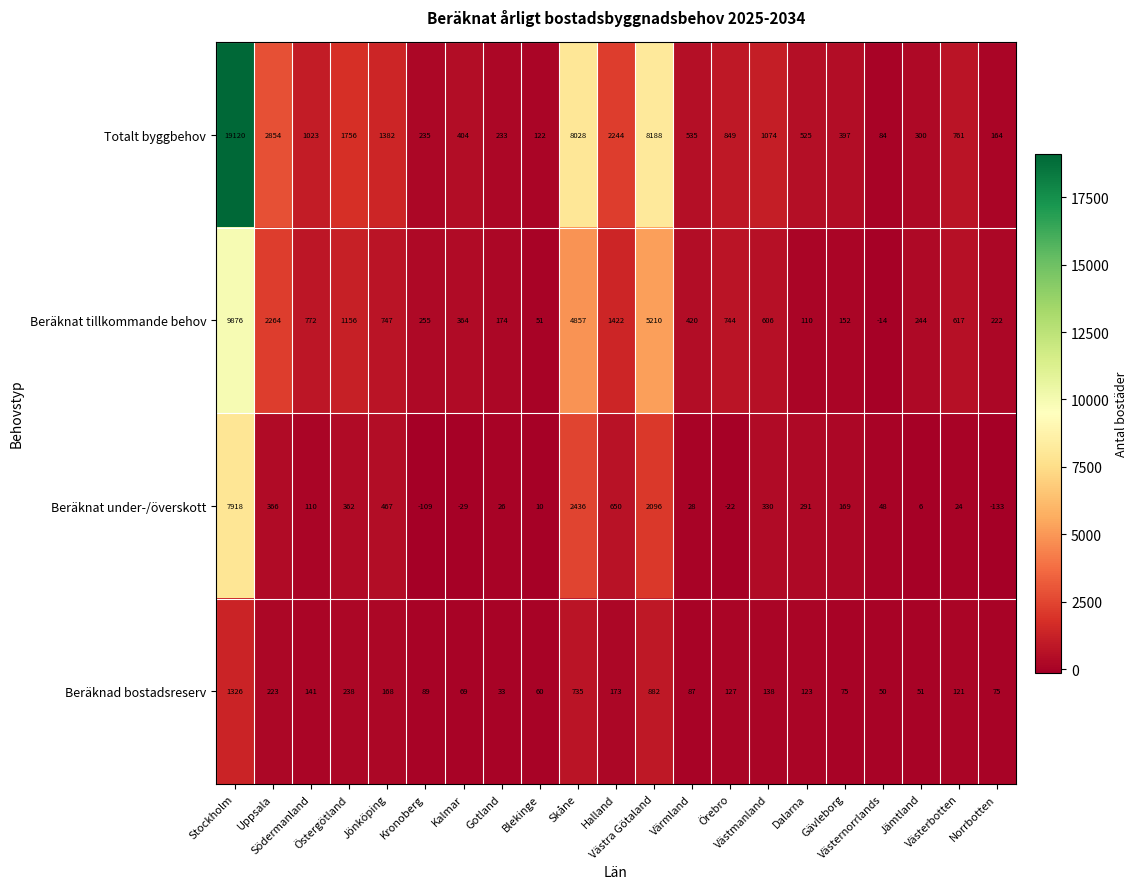

List the series in order of their overall mean, highest first.

Totalt byggbehov, Beräknat tillkommande behov, Beräknat under-/överskott, Beräknad bostadsreserv